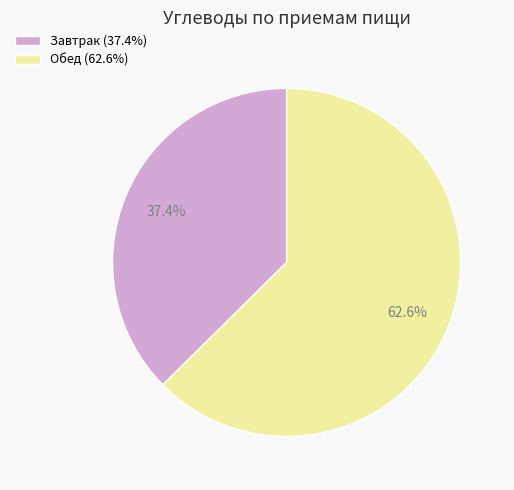

Is there any slice that represents more than half of the pie?

Yes